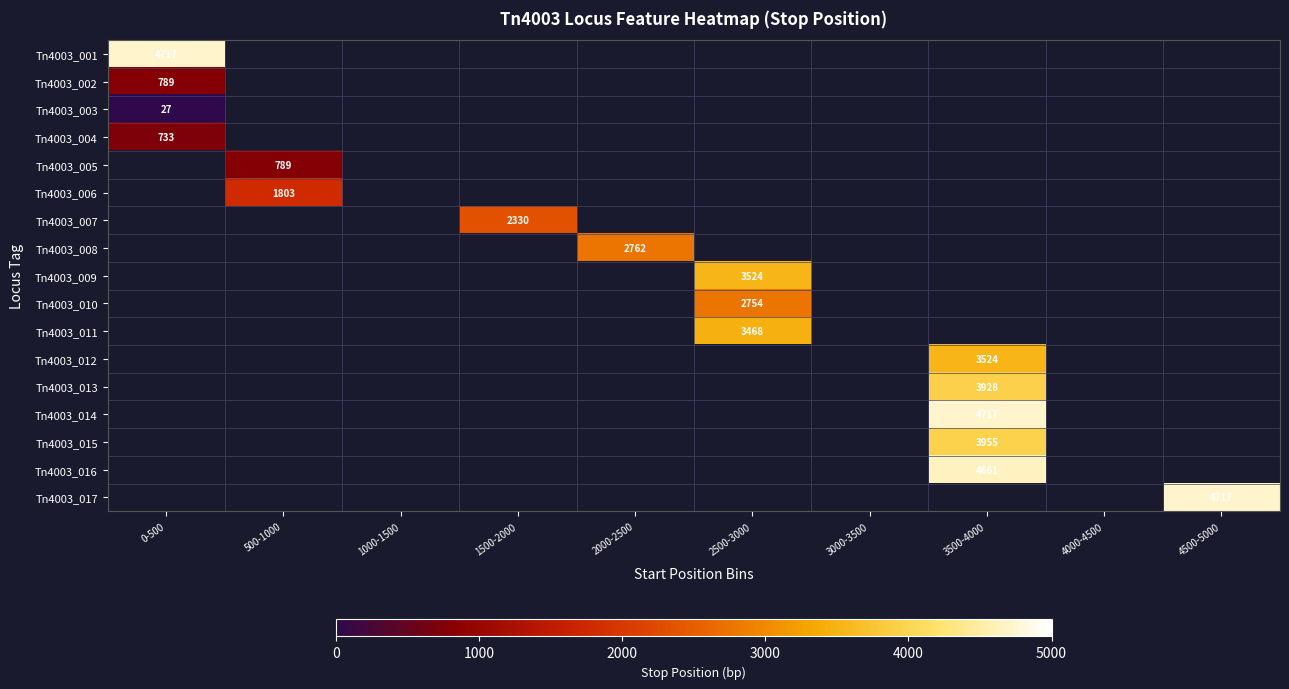

Count the number of data series in this chart.

17